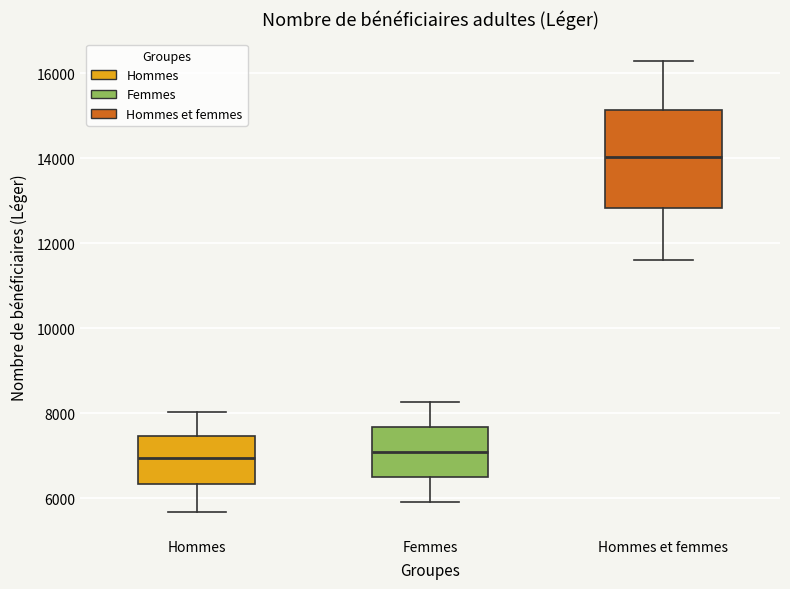

Reading left to right, read every box against the y-axis: the position of its median line, the range the box covers, and the ends of its whiskers. The values are not printed on the chart, so give them approximately, as read against the axis.

Hommes: median 7000, box 6400 to 7400, whiskers 5600 to 8000
Femmes: median 7000, box 6400 to 7600, whiskers 6000 to 8200
Hommes et femmes: median 14000, box 12800 to 15200, whiskers 11600 to 16200